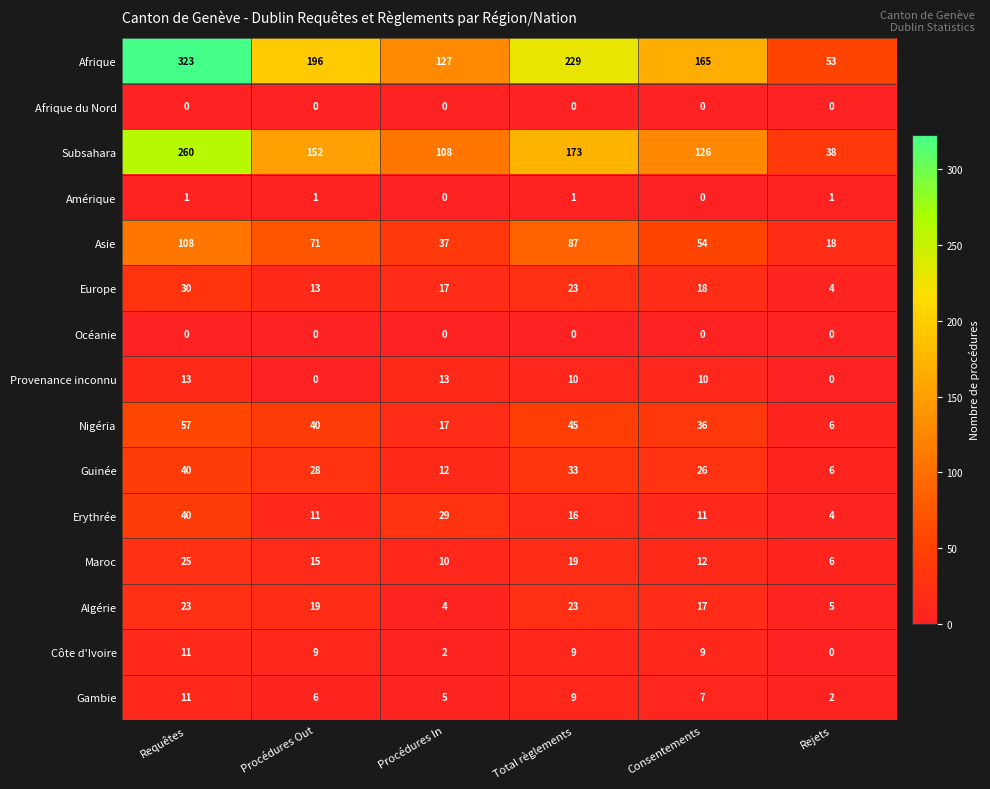

Which series changed the most between Procédures Out and Rejets?

Afrique